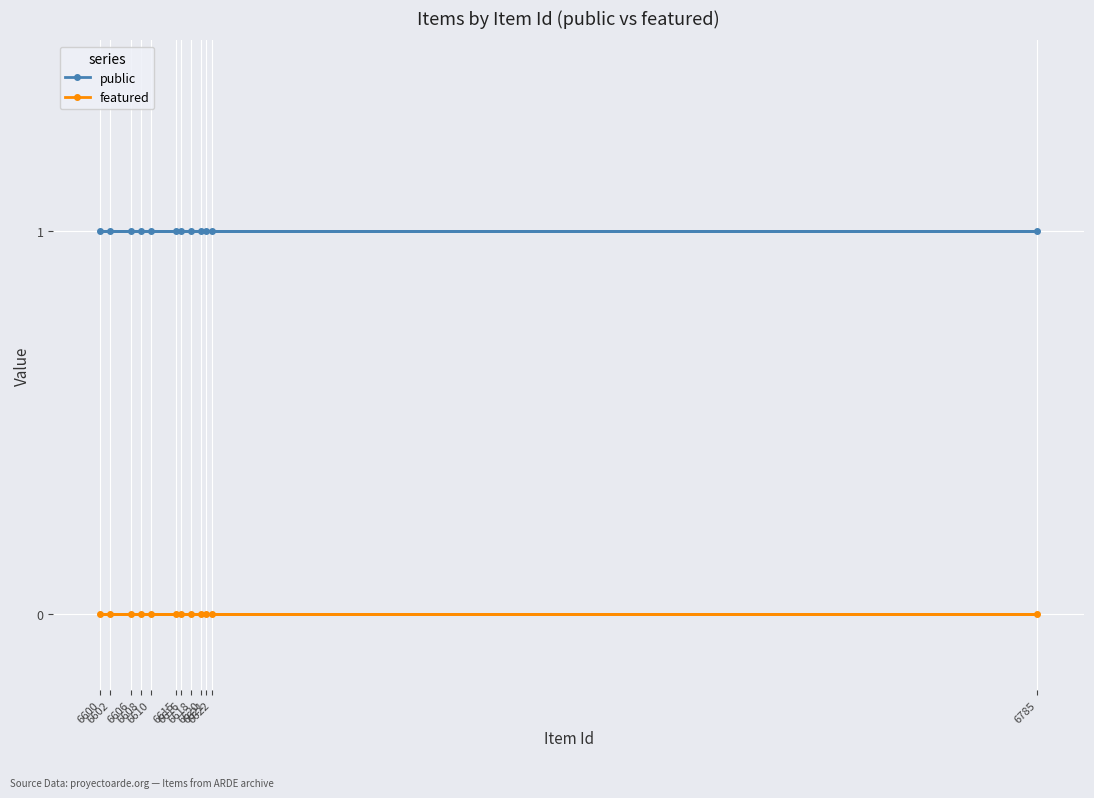

True or false: featured and public cross at least once.

False